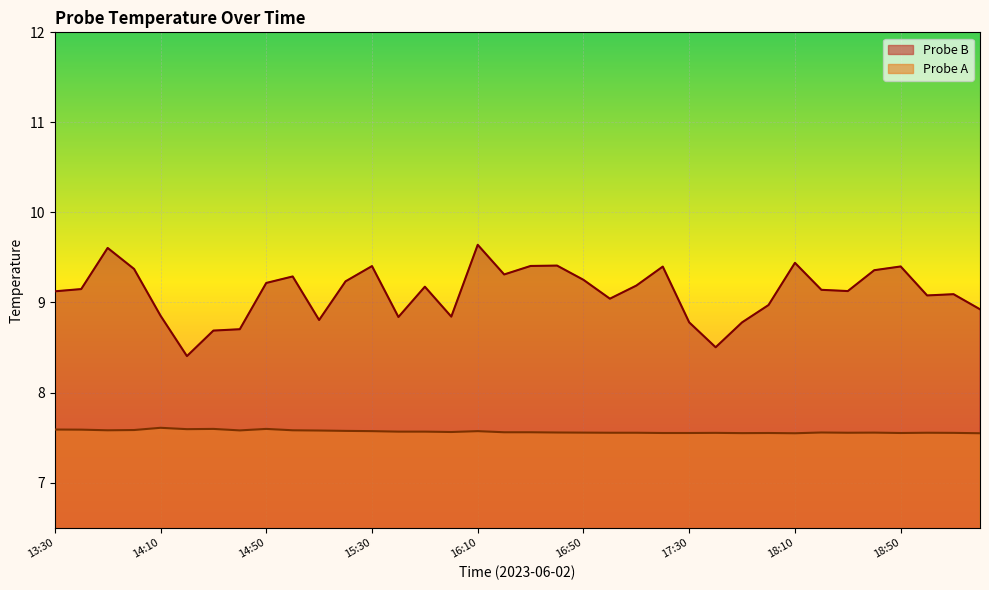

In Probe B, how many points are lower than both neighbors (excluding endpoints)?

9